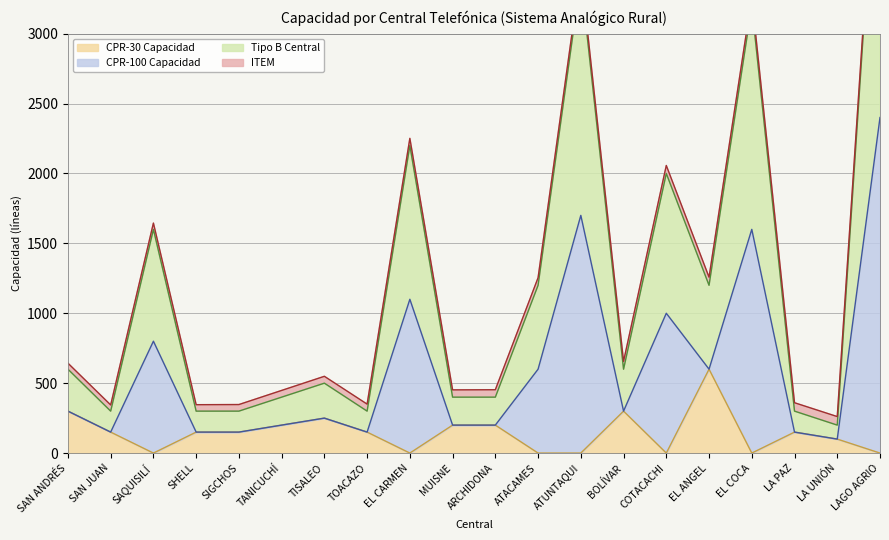

The value of CPR-30 Capacidad at BOLÍVAR is 527. True or false?

False